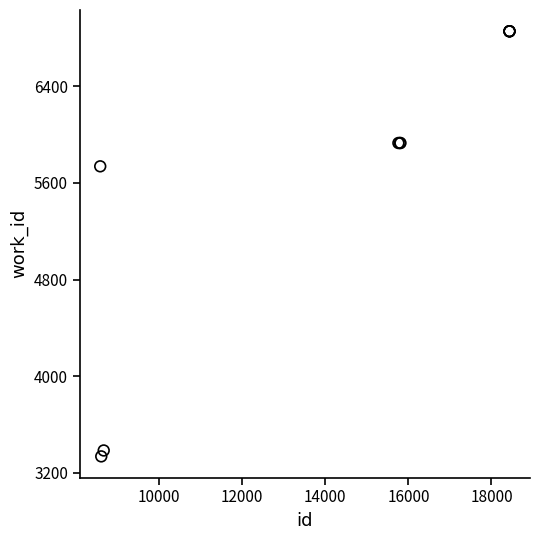

What Y value in the scatter plot is closest to 5095?

5737